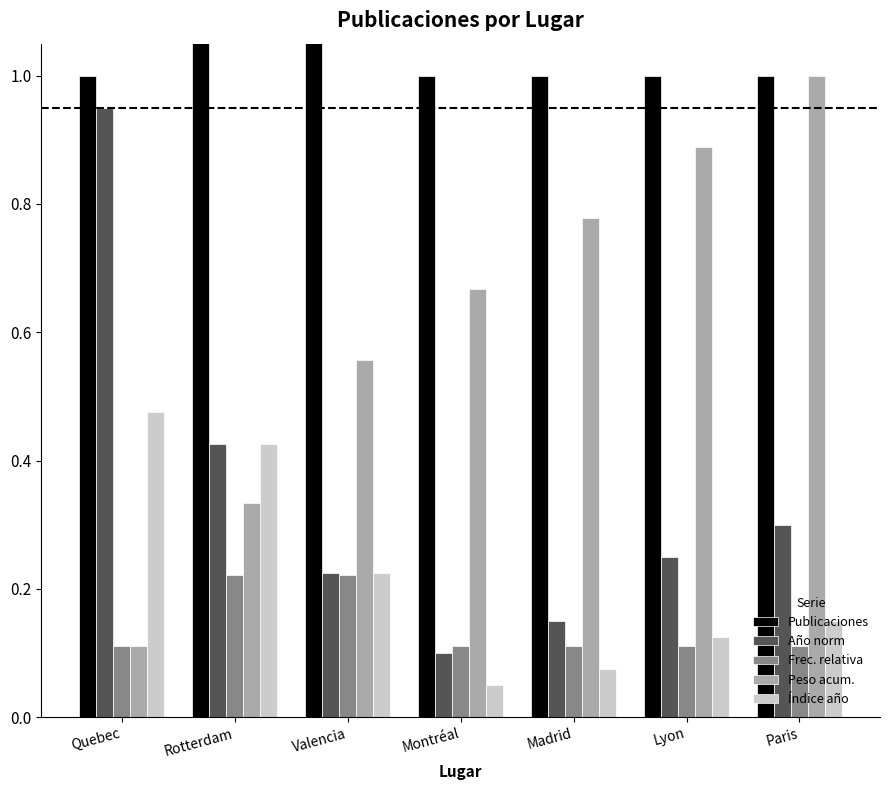

How many Índice año values are between 0 and 1?

7